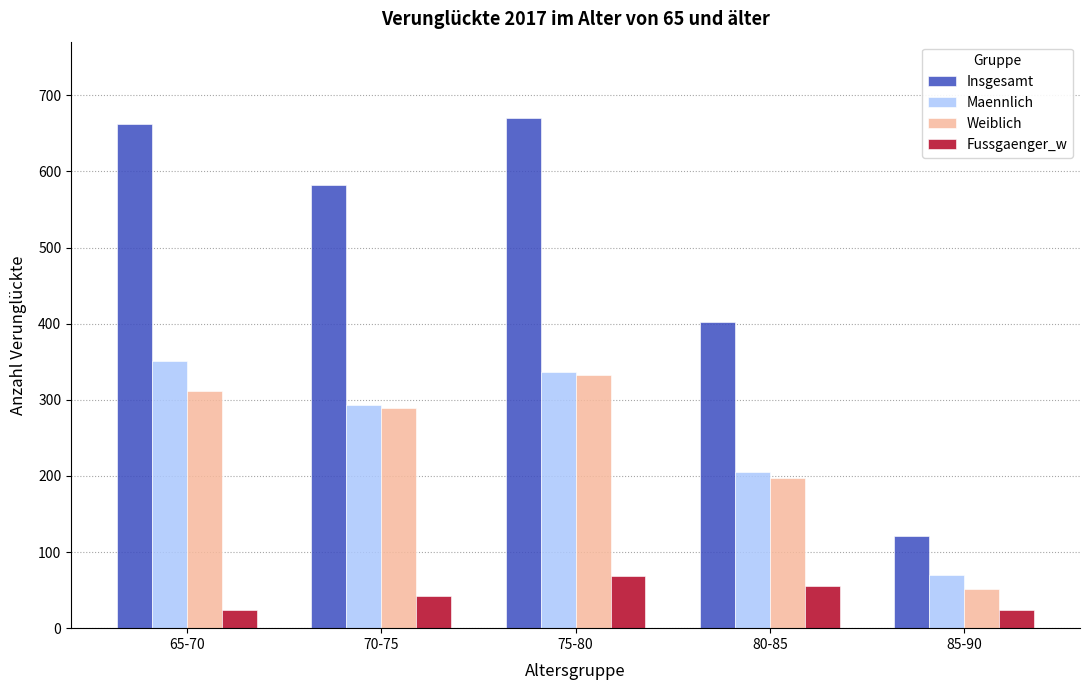

List the series in order of their peak value, highest first.

Insgesamt, Maennlich, Weiblich, Fussgaenger_w